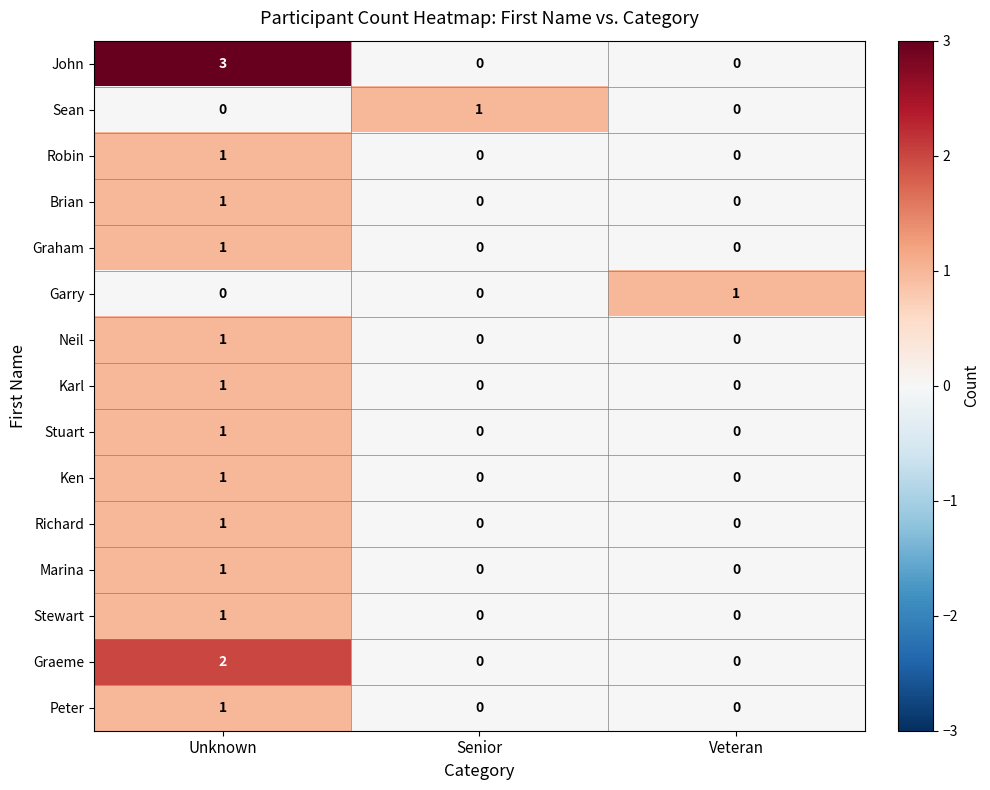

Which label corresponds to the largest value in the chart?

Unknown